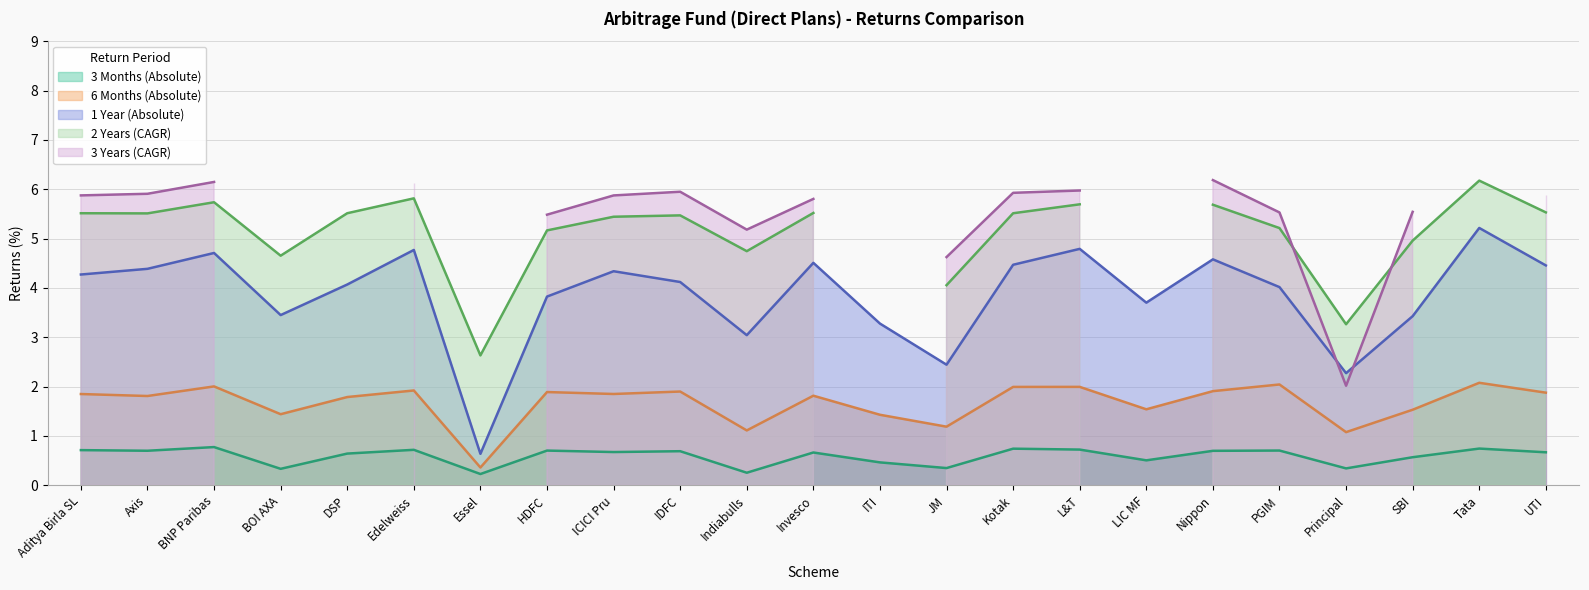

What is the maximum value for 1 Year (Absolute)?

5.2